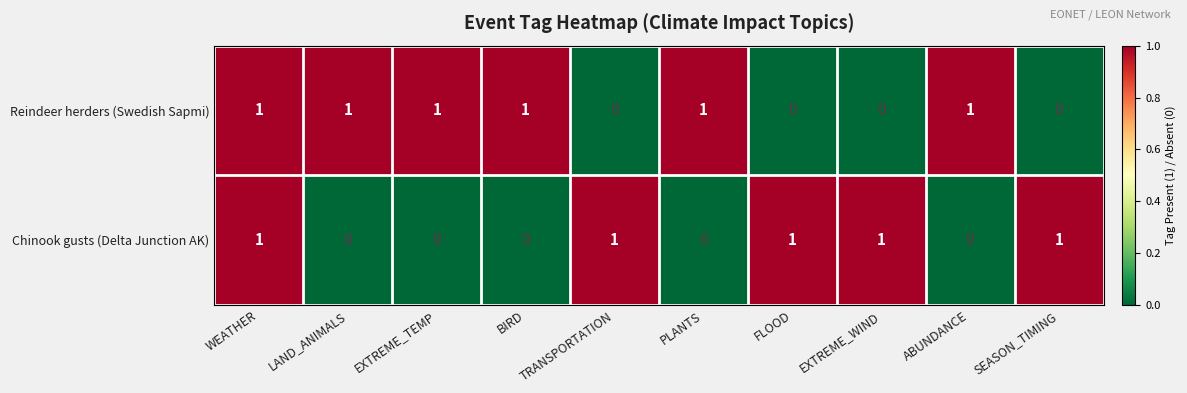

What is the total value across all series at WEATHER?

2